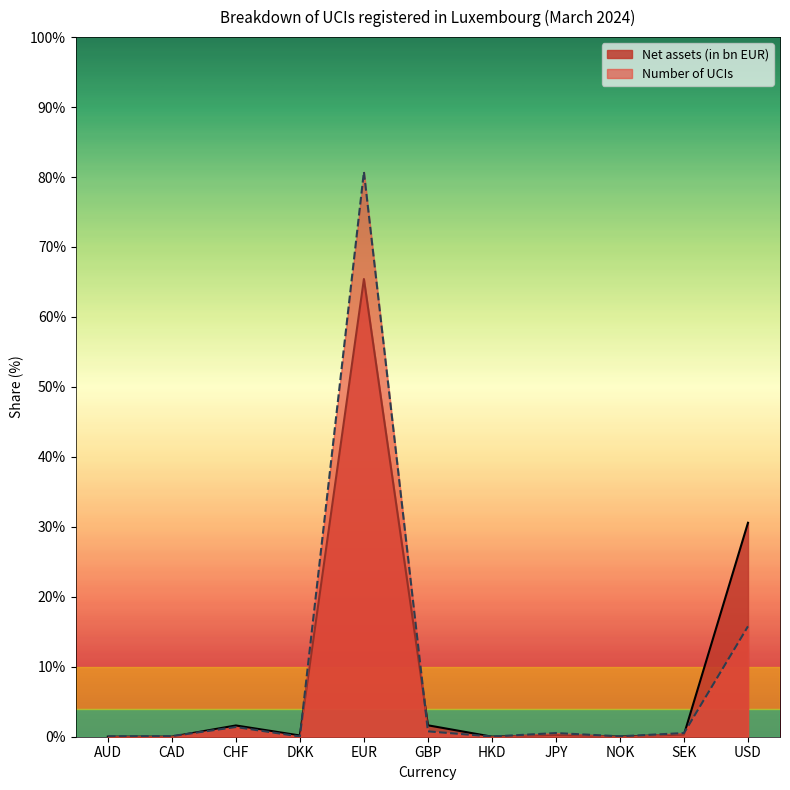

Reading left to right, extract all data points from this chart.

Net assets (in bn EUR): AUD=0.0	CAD=0.0	CHF=1.6	DKK=0.2	EUR=65.4	GBP=1.6	HKD=0.0	JPY=0.2	NOK=0.0	SEK=0.3	USD=30.6
Number of UCIs: AUD=0.1	CAD=0.1	CHF=1.4	DKK=0.0	EUR=80.7	GBP=0.8	HKD=0.0	JPY=0.5	NOK=0.1	SEK=0.5	USD=15.8